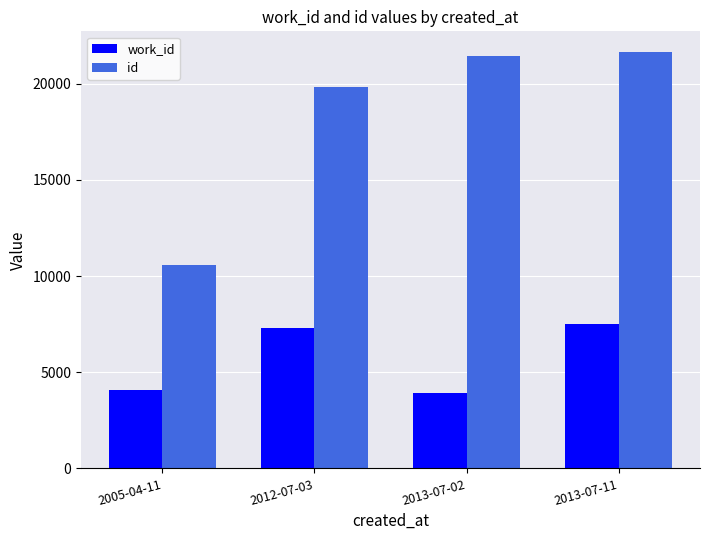

Reading left to right, what are all the values shown in this chart?

work_id: 2005-04-11=4099	2012-07-03=7288	2013-07-02=3938	2013-07-11=7532
id: 2005-04-11=10552	2012-07-03=19849	2013-07-02=21439	2013-07-11=21642